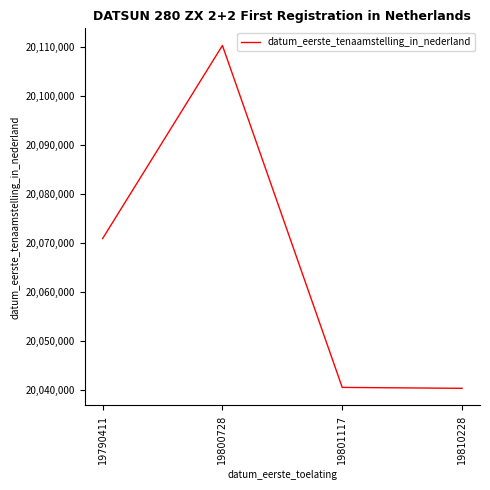

What is the change in value from 19790411 to 19810228?

-30493